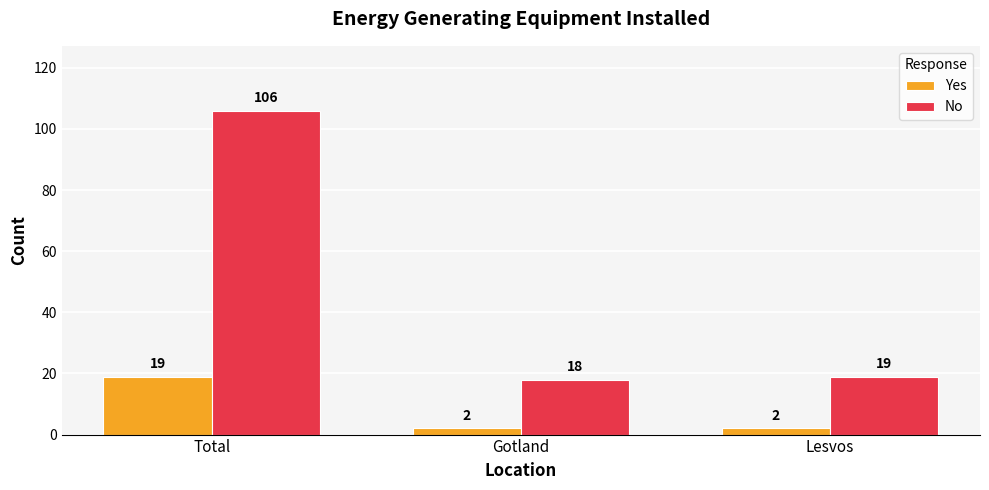

What is the maximum value shown in the chart?

106